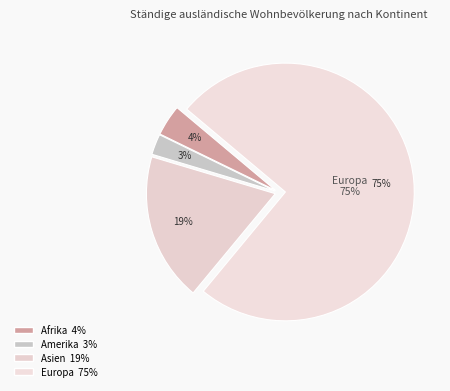

What percentage is the Amerika slice, to the nearest percent?

3%